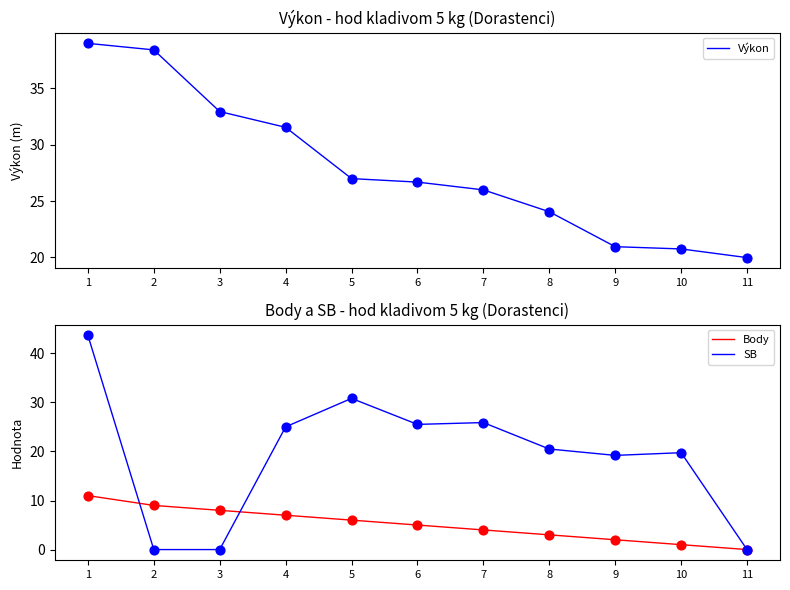

Is the value of SB at 10 greater than the value of Výkon at 2?

No